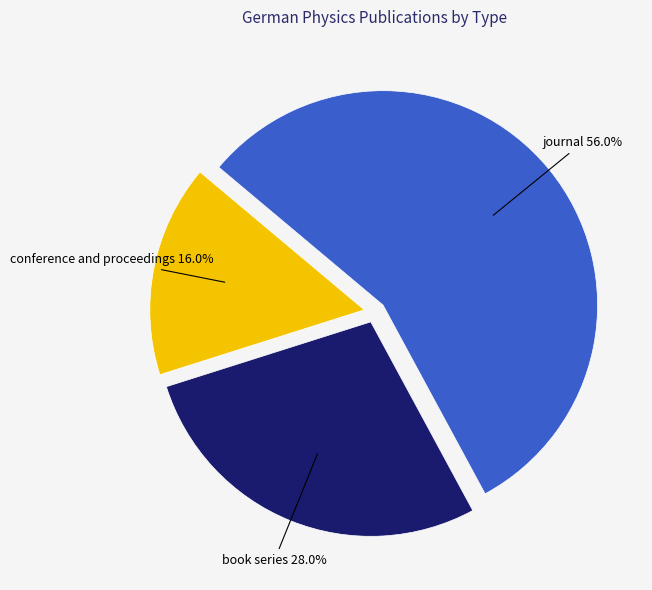

What is the smallest slice in the pie chart?

conference and proceedings